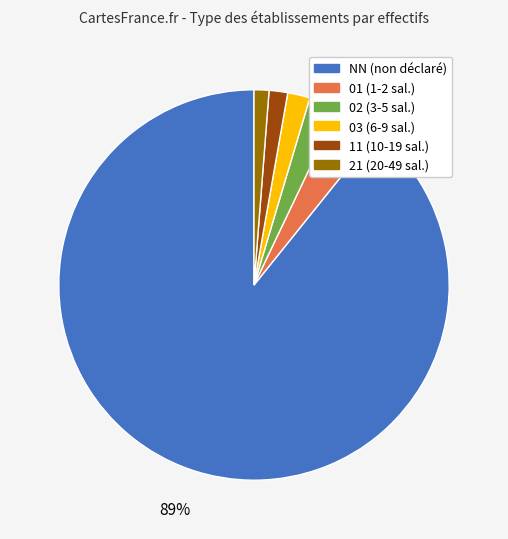

True or false: 21 accounts for 11% of the total.

False